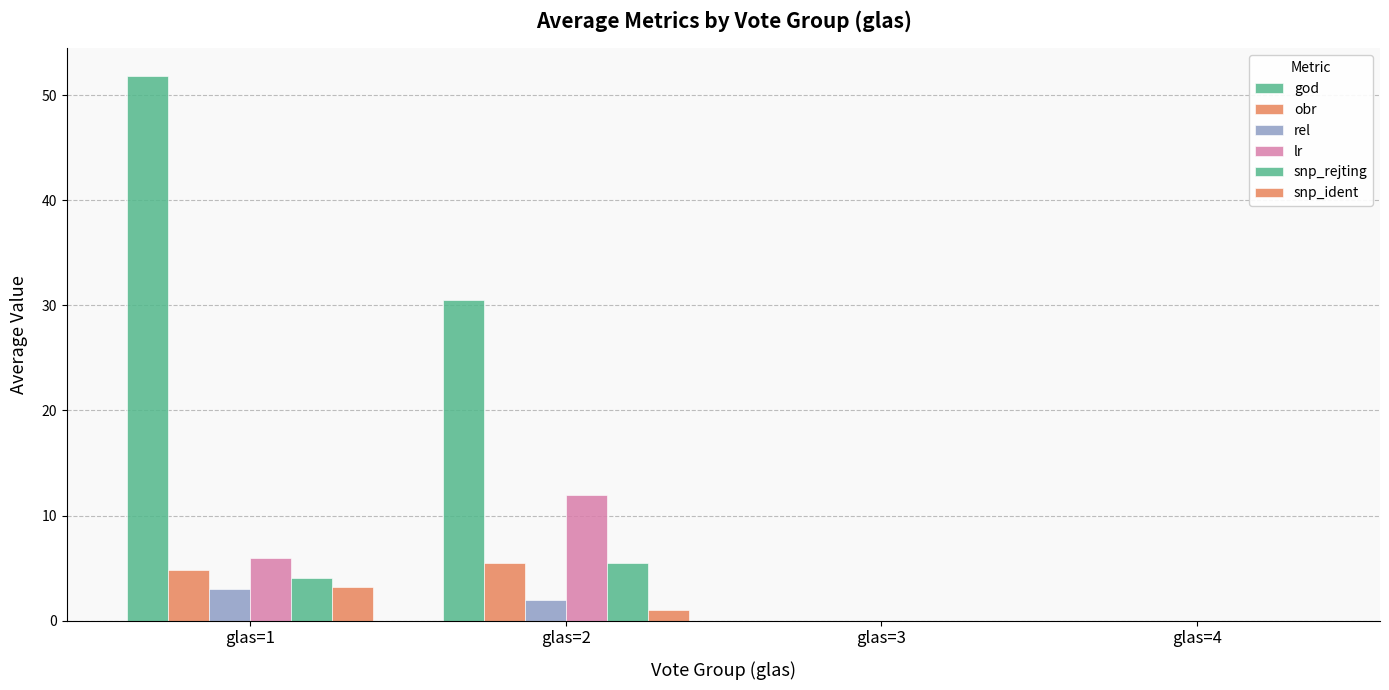

How many values in the obr series exceed 4?

2